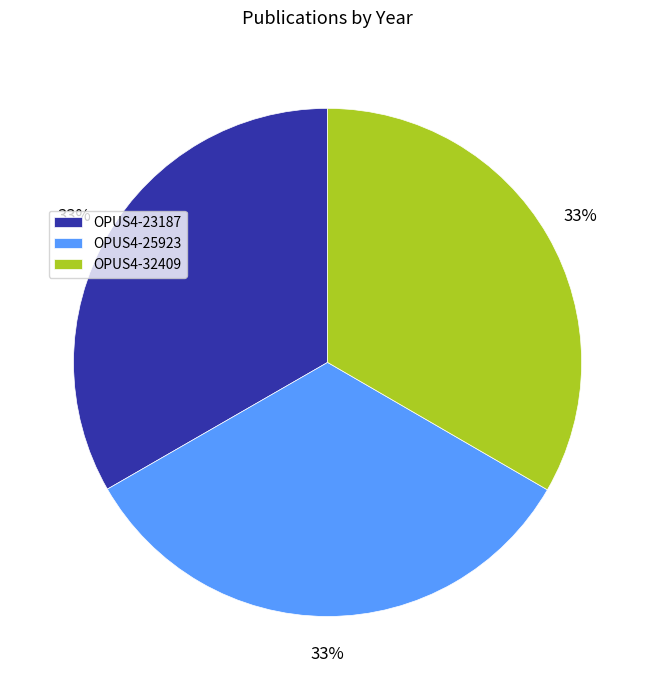

Is the sum of OPUS4-32409 and OPUS4-23187 greater than half?

Yes